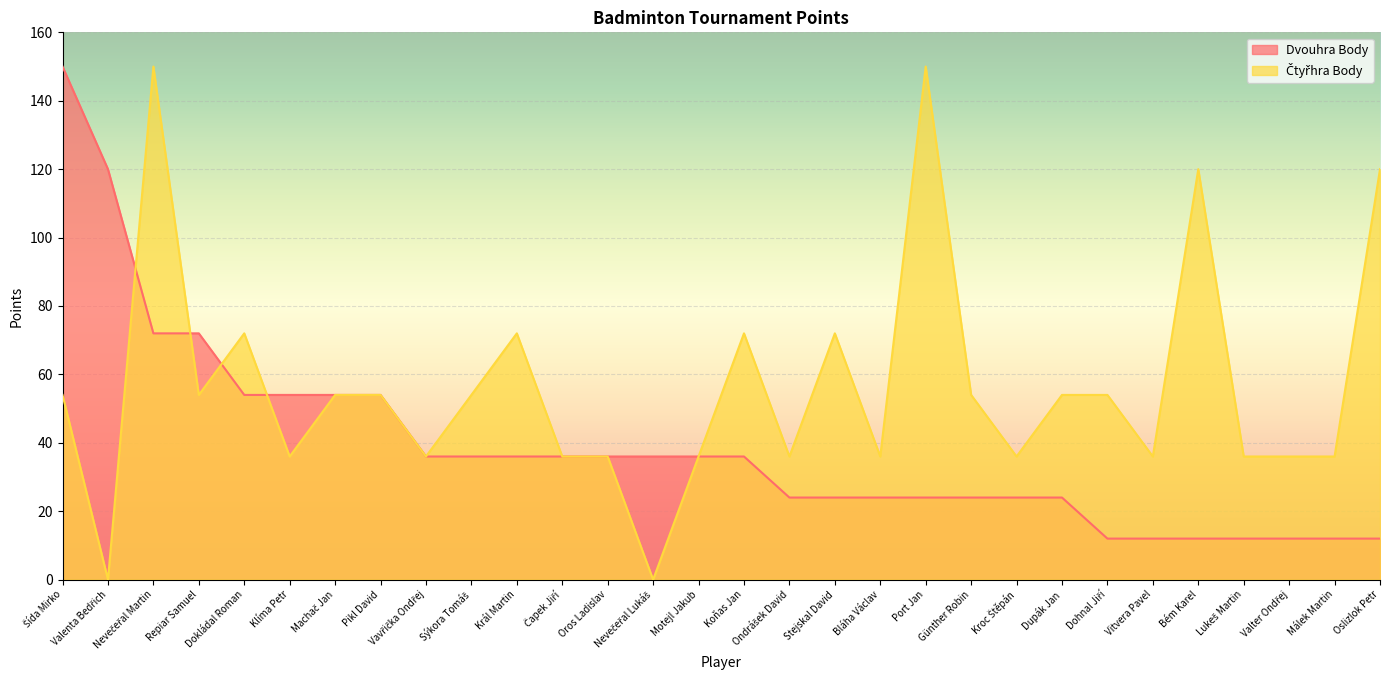

How many lines are shown in the chart?

2